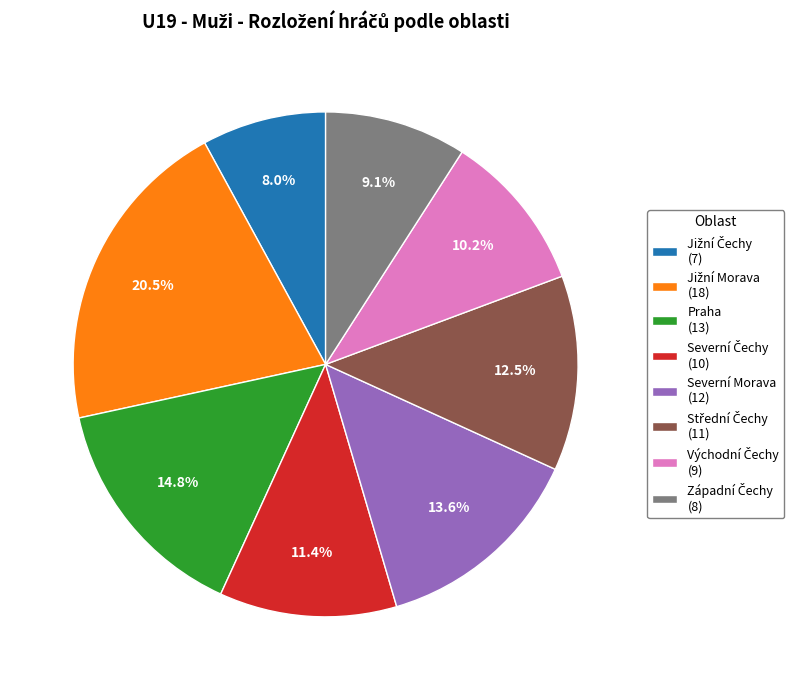

Is there a majority slice in this chart?

No